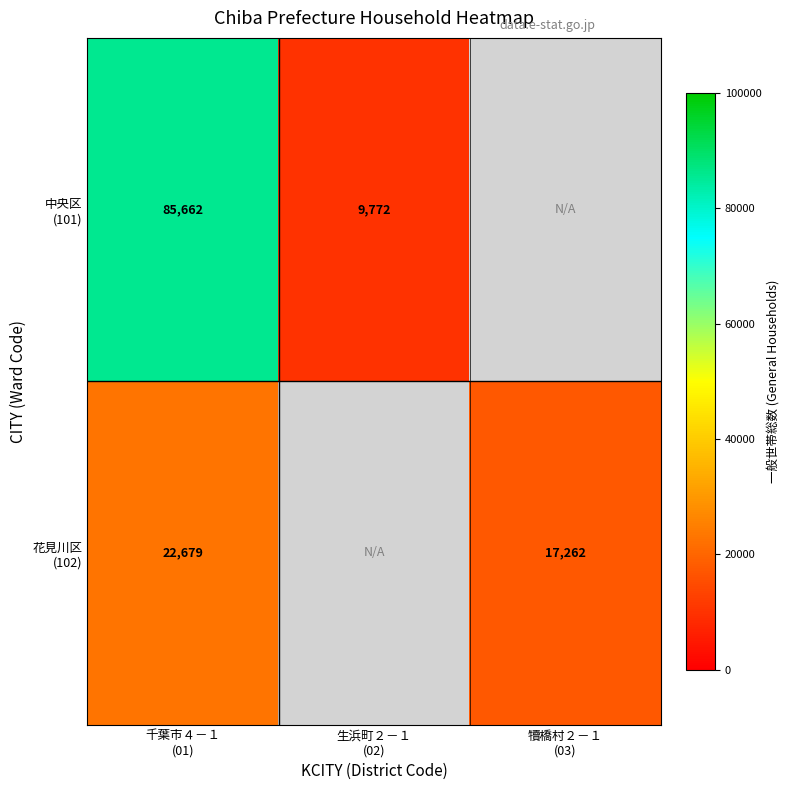

Which series changed the most between 千葉市４－１ (01) and 犢橋村２－１ (03)?

花見川区 (102)